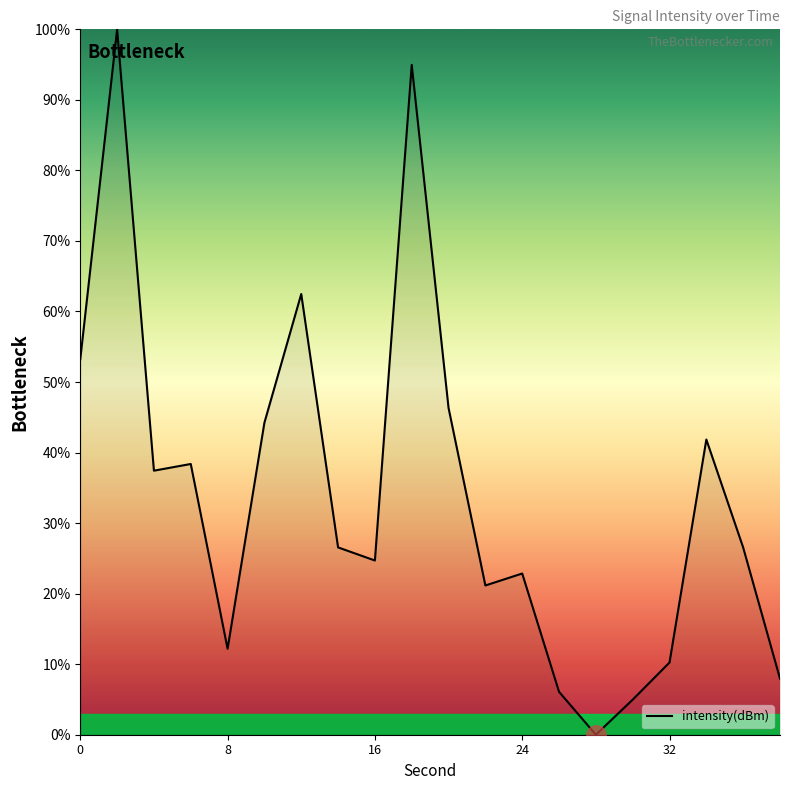

How many lines are shown in the chart?

1